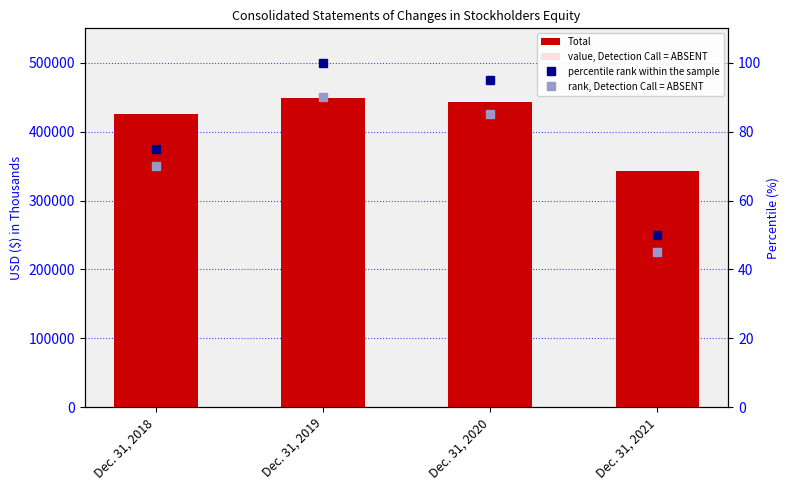

How many categories are shown in the chart?

4